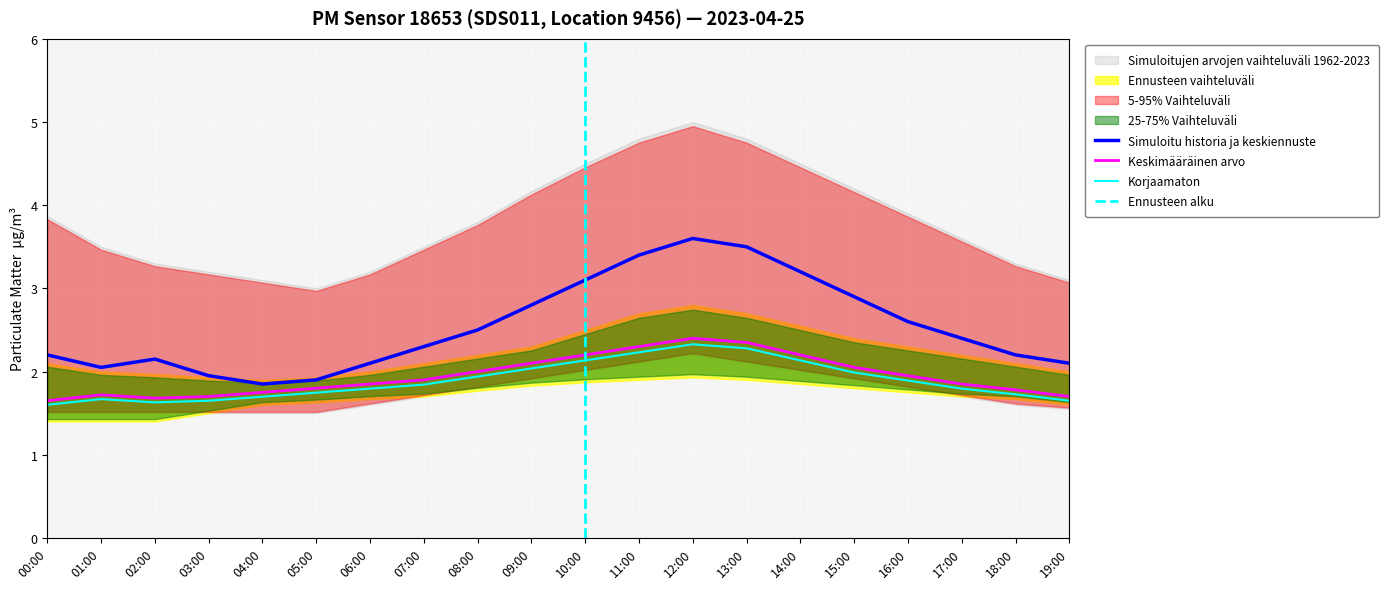

True or false: P1_lower and P2 intersect in this chart.

False